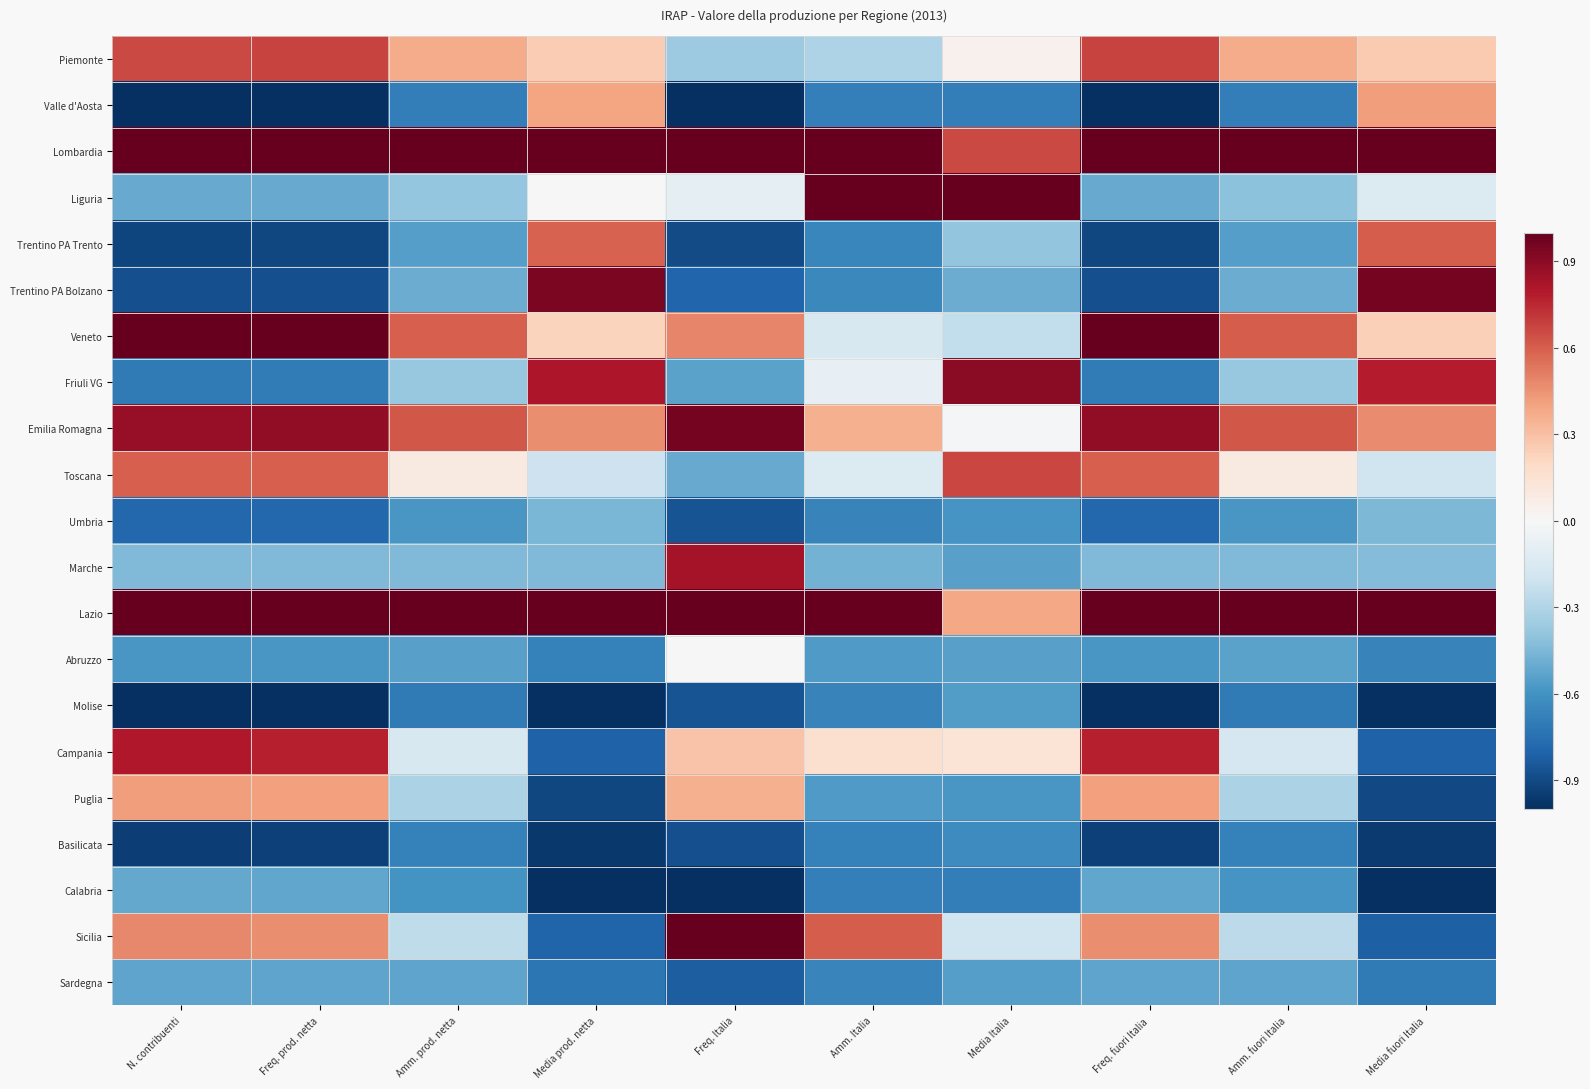

Count the number of categories in the chart.

10